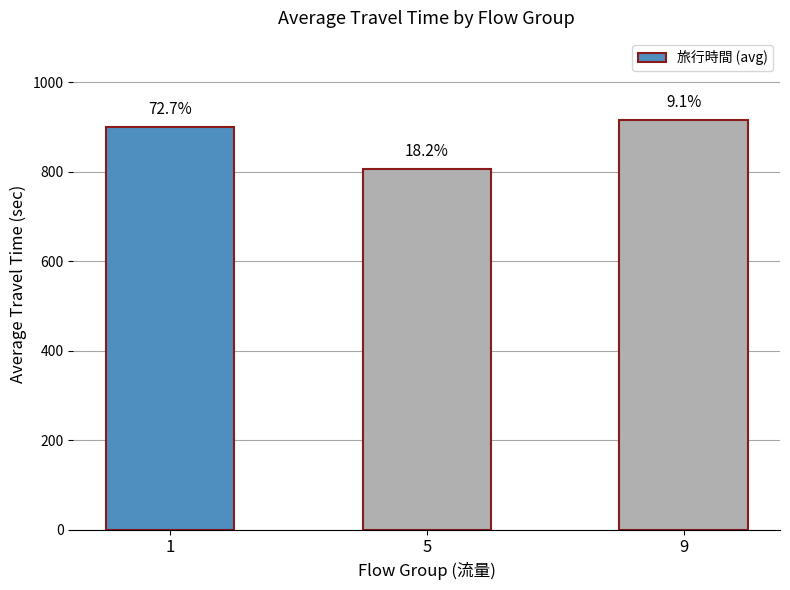

Are the bars horizontal?

No